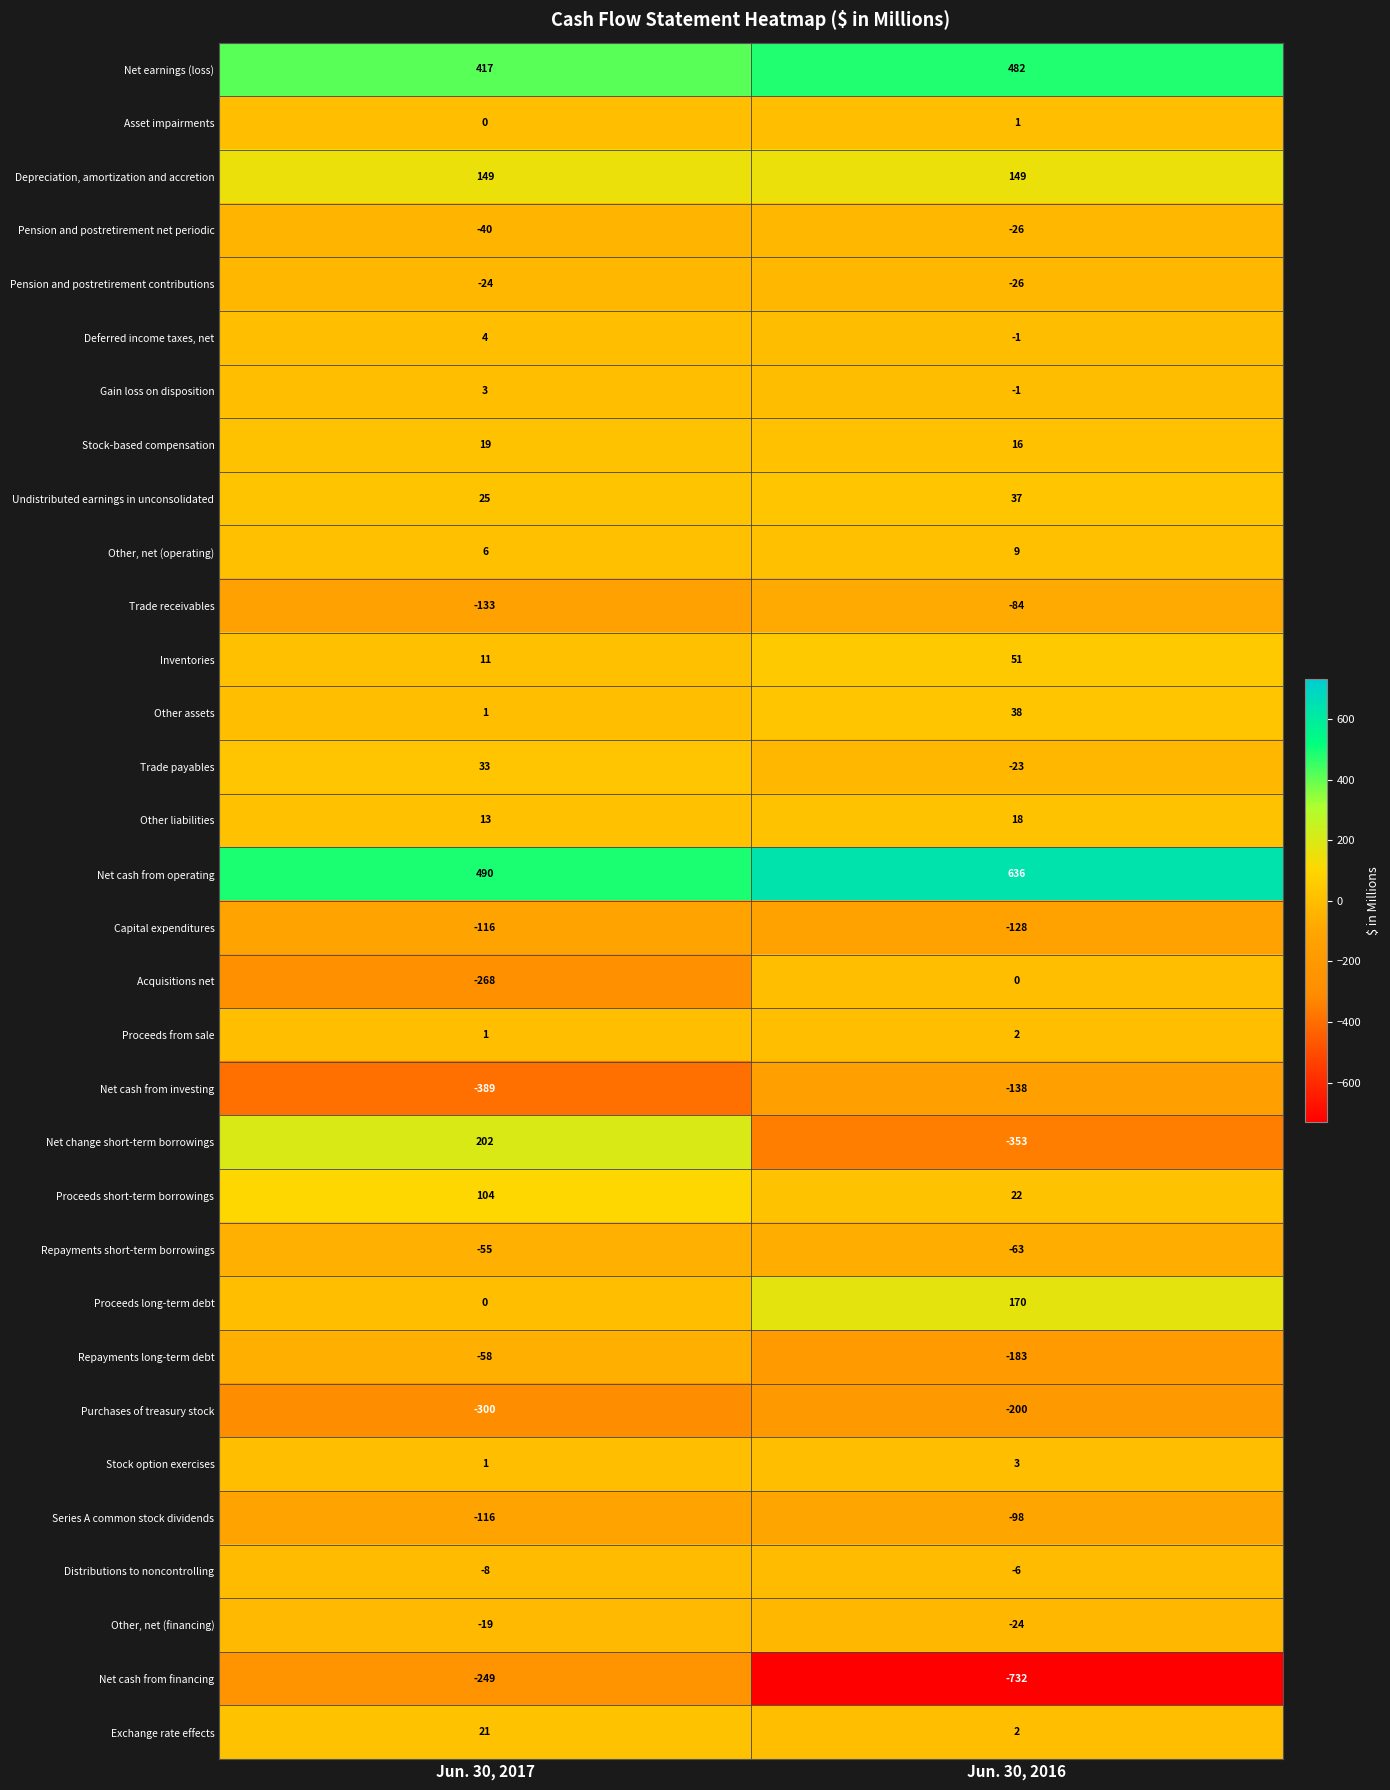

Which series has the widest spread of values?

Net change short-term borrowings